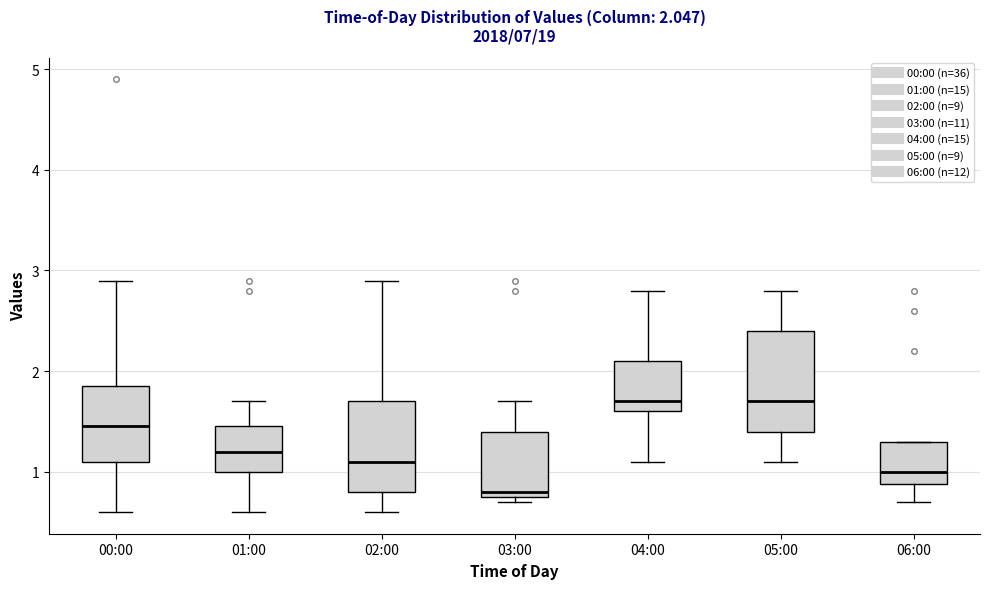

Which box is the tallest, from its lower edge to its upper edge?

05:00